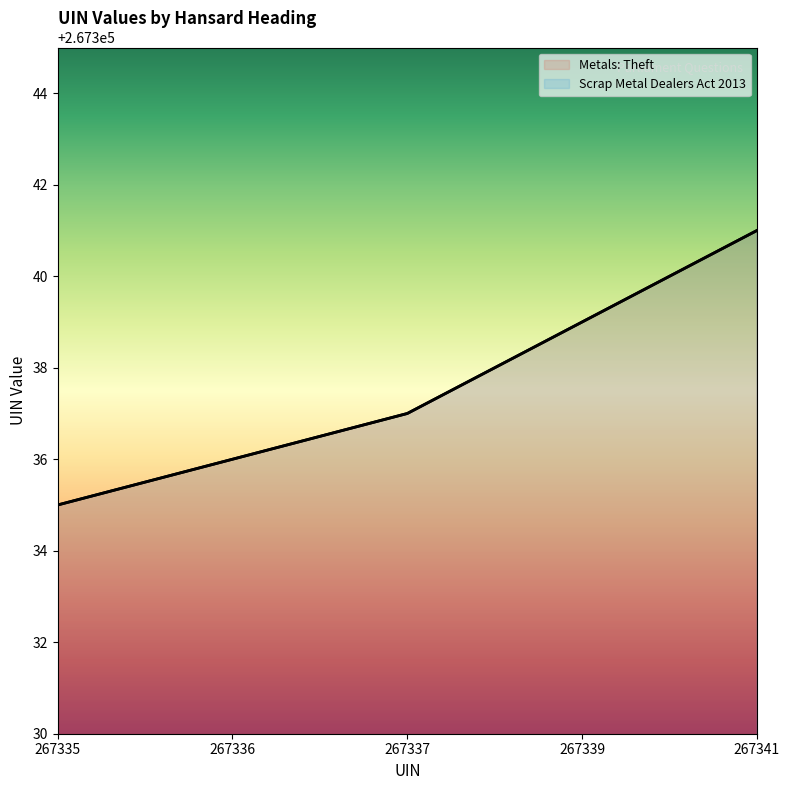

What is the difference between the maximum and minimum values in the Metals: Theft series?

6